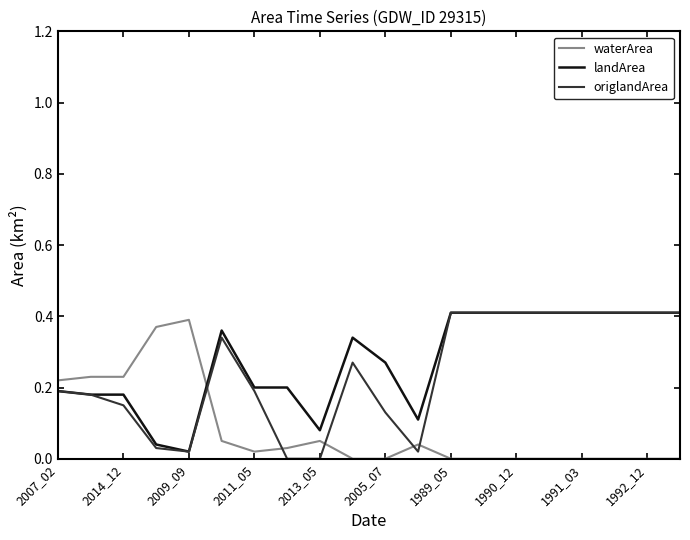

Which series ends up on top after the final intersection of origlandArea and waterArea?

origlandArea